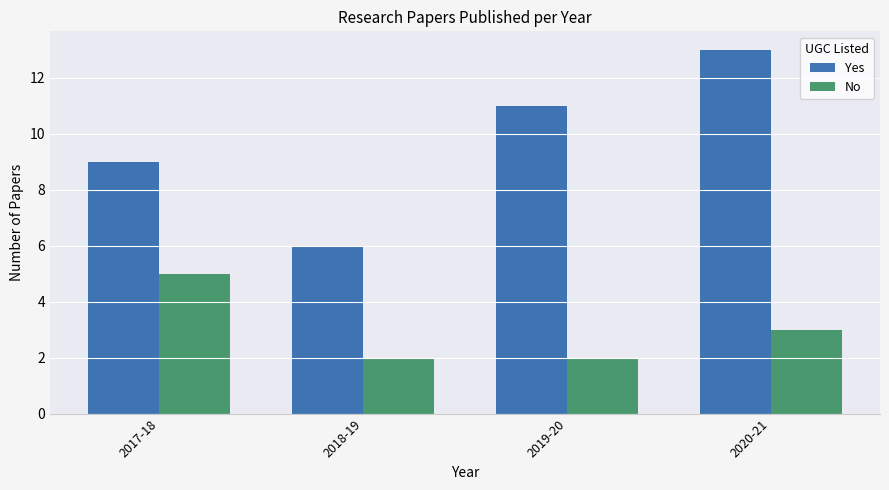

What position from the left is 2019-20?

3